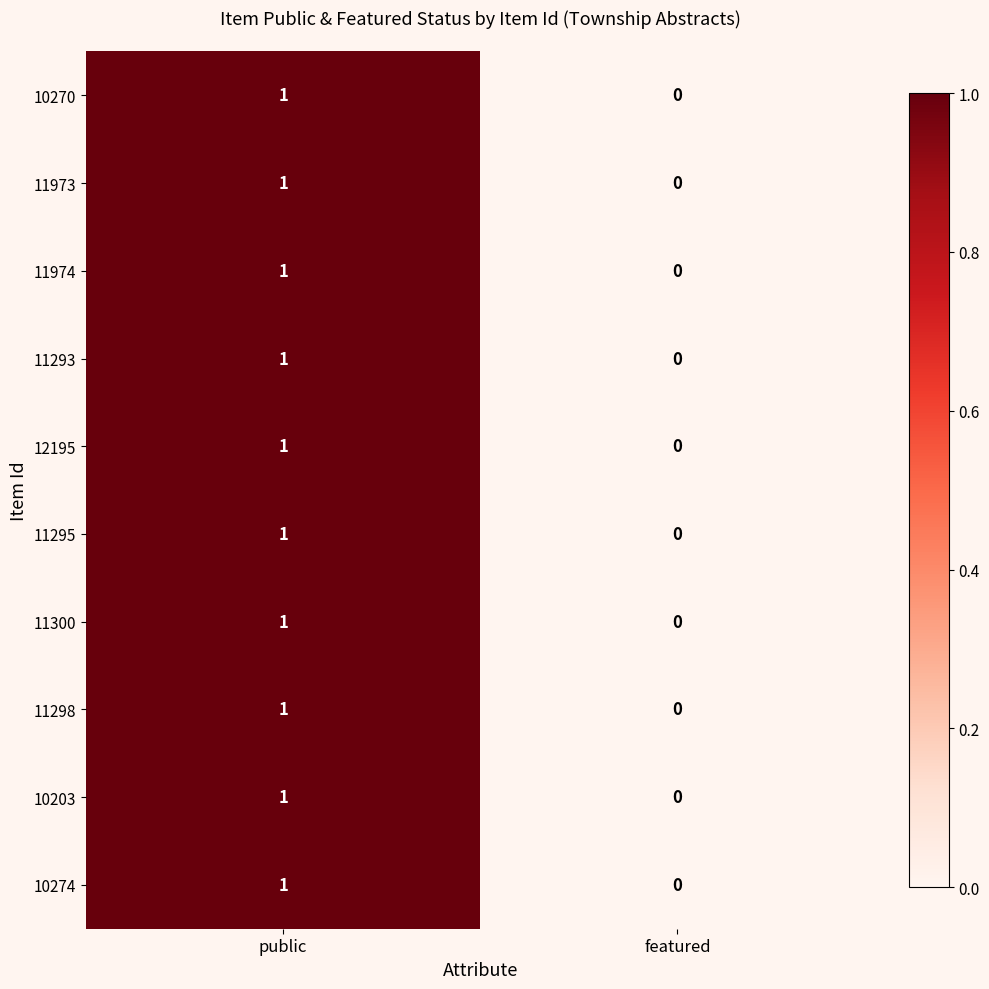

What is the total value across all series at public?

10